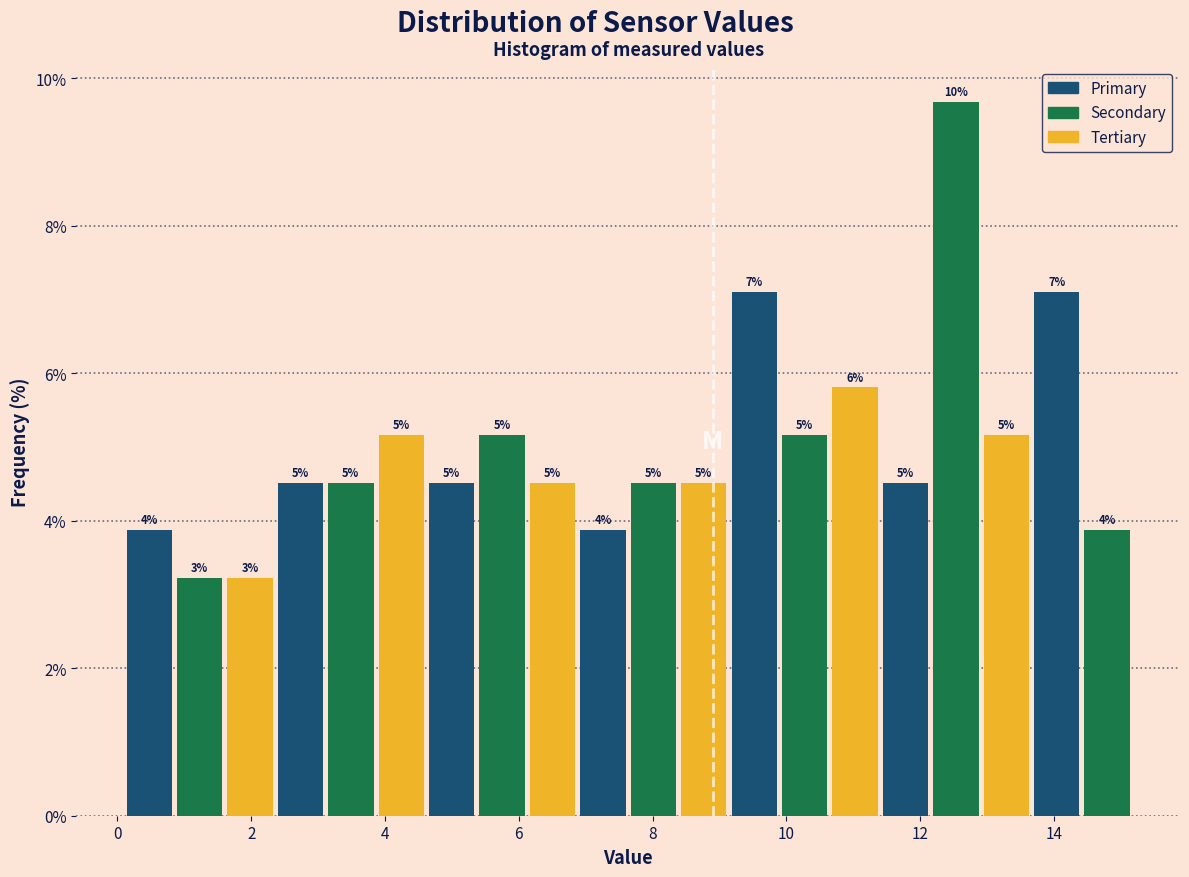

Around what value on the x-axis is the tallest bar? Give the approximate position of its centre, as read against the axis.

12.6